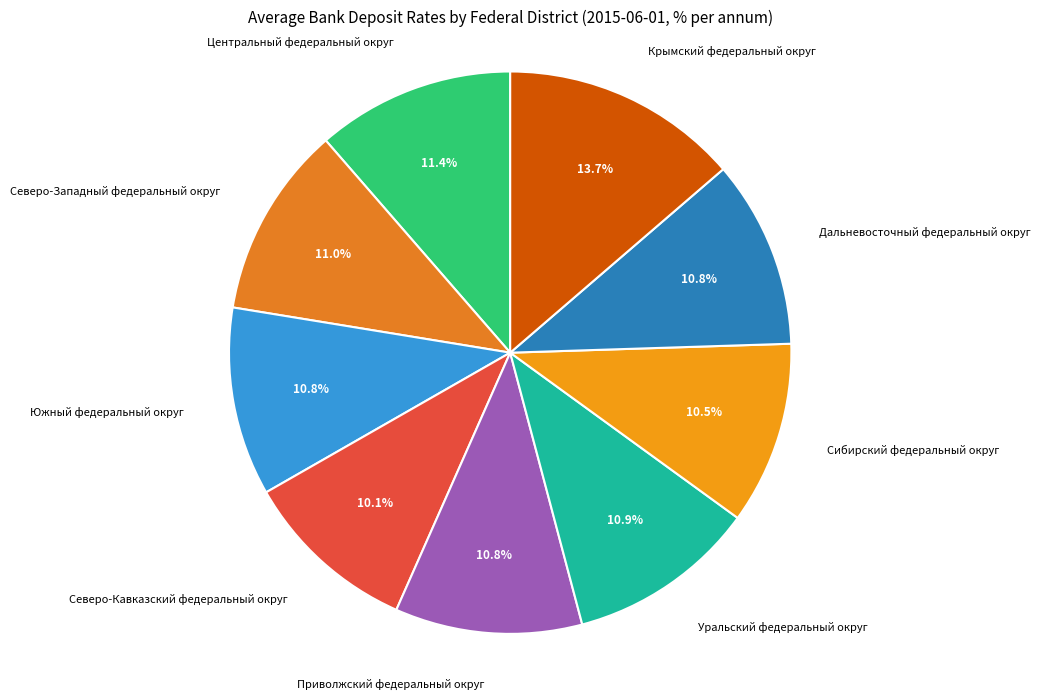

How many slices are in this pie chart?

9